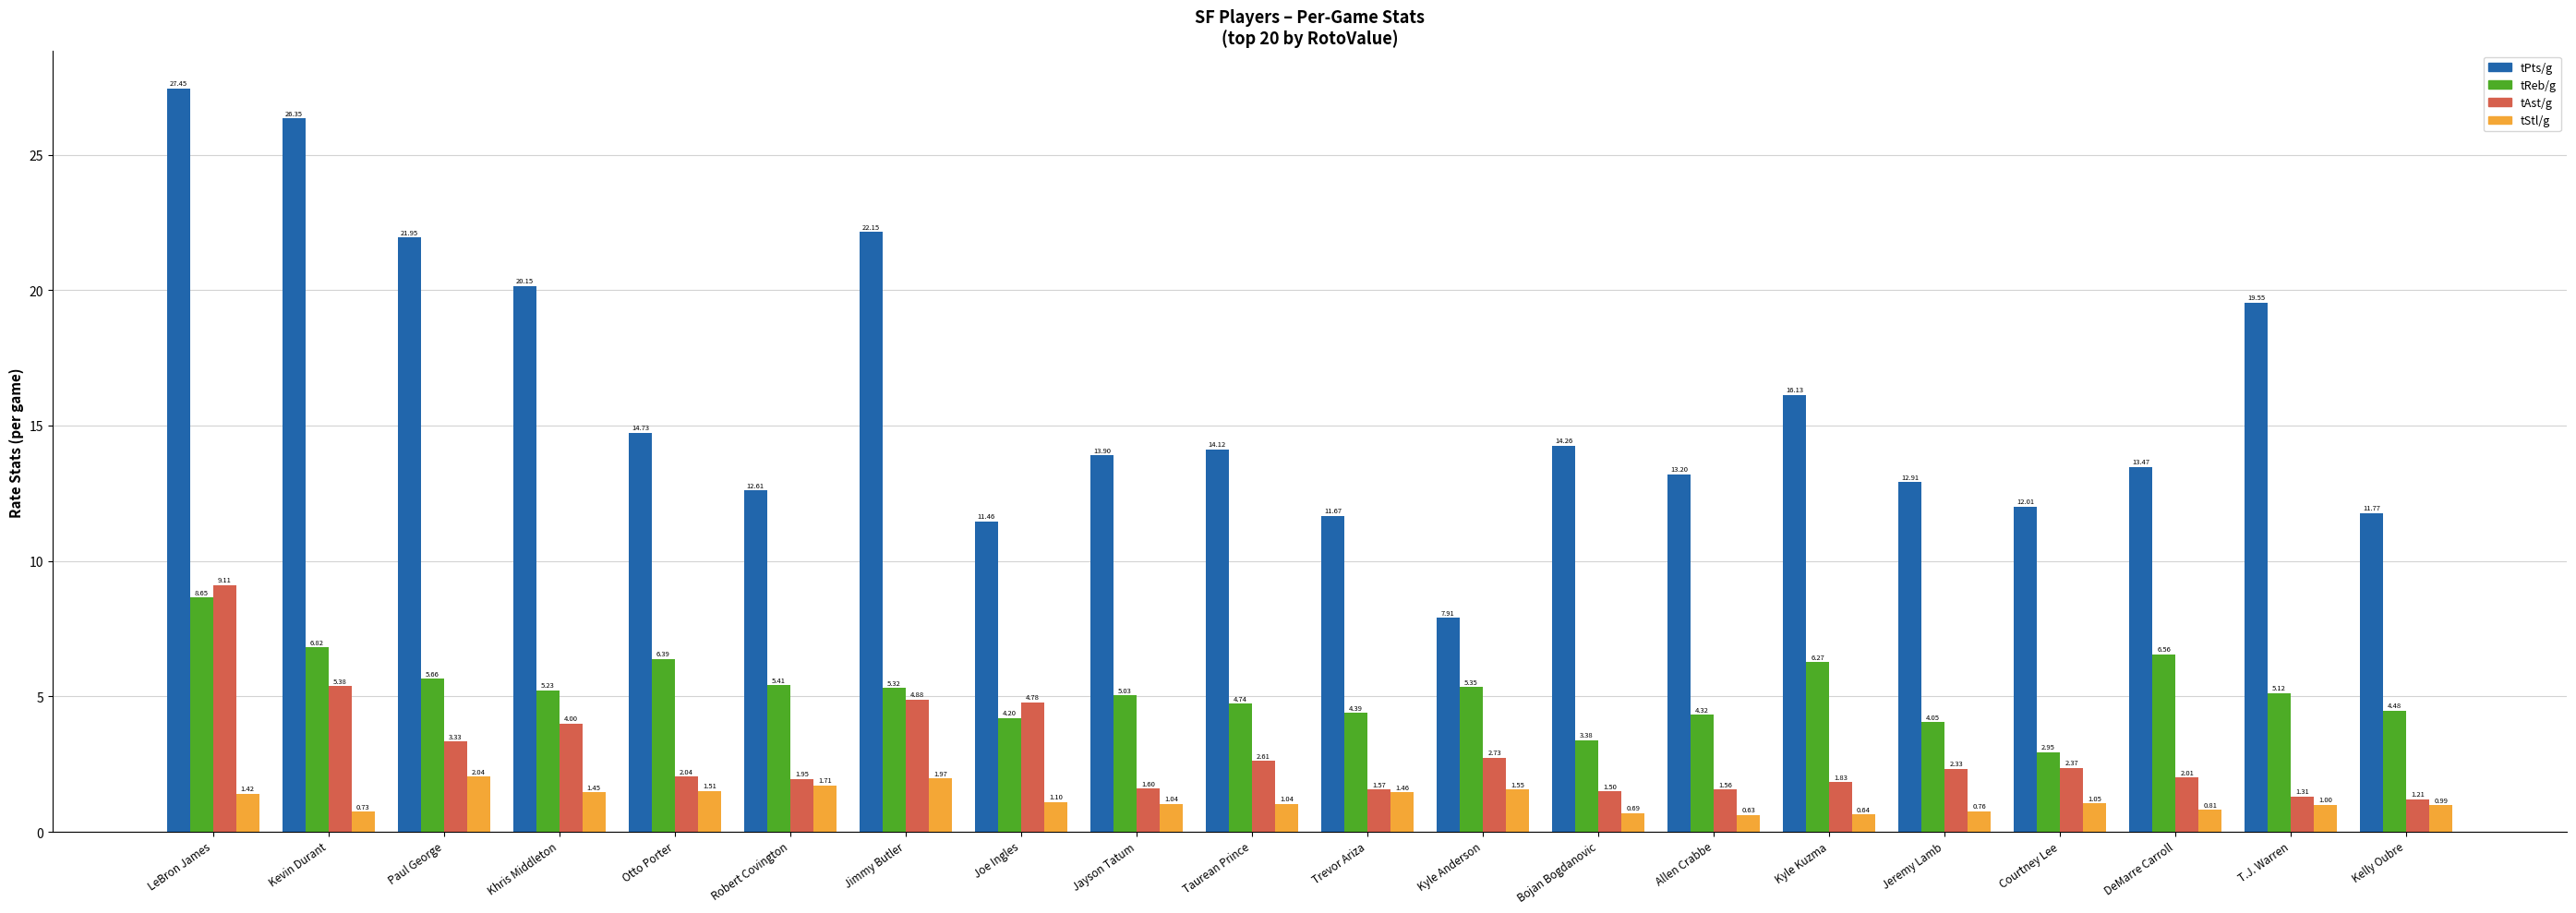

List the series in order of their peak value, lowest first.

tStl/g, tReb/g, tAst/g, tPts/g